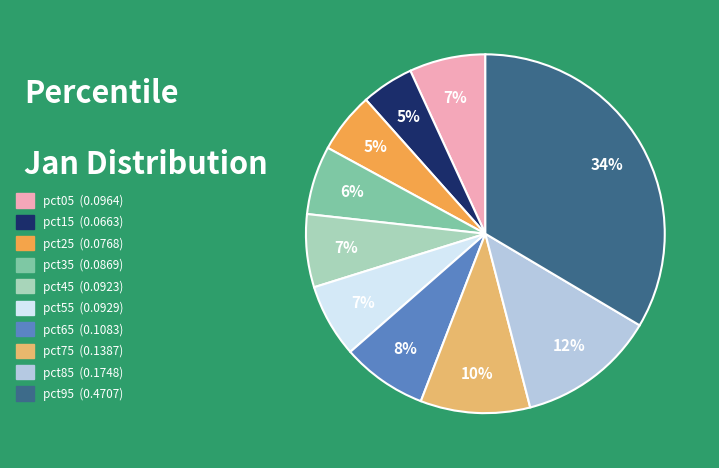

The pct15 slice represents 5% of the pie. True or false?

True